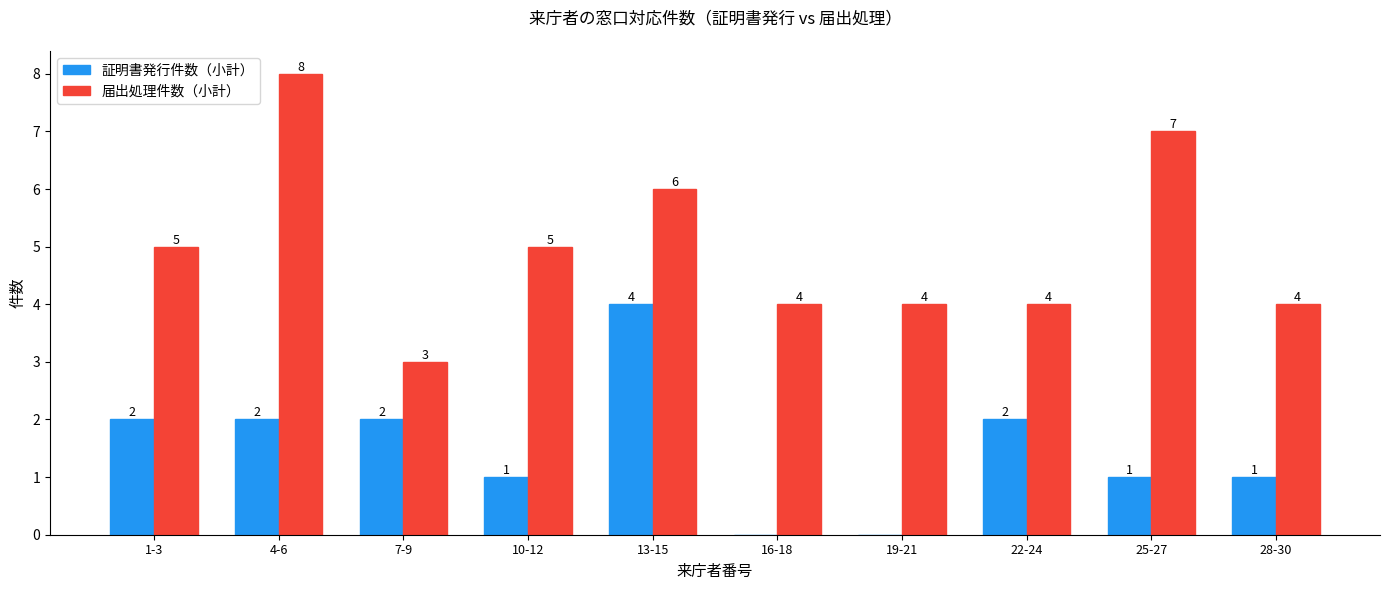

Is it true that 届出処理件数（小計） equals 8 at 4-6?

True